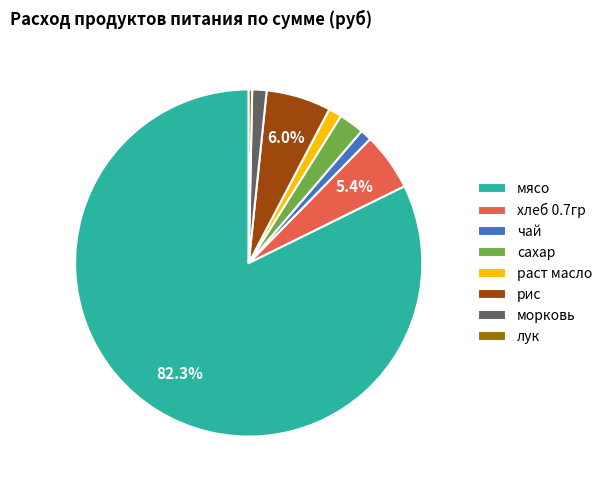

Which has a higher value, чай or сахар?

сахар